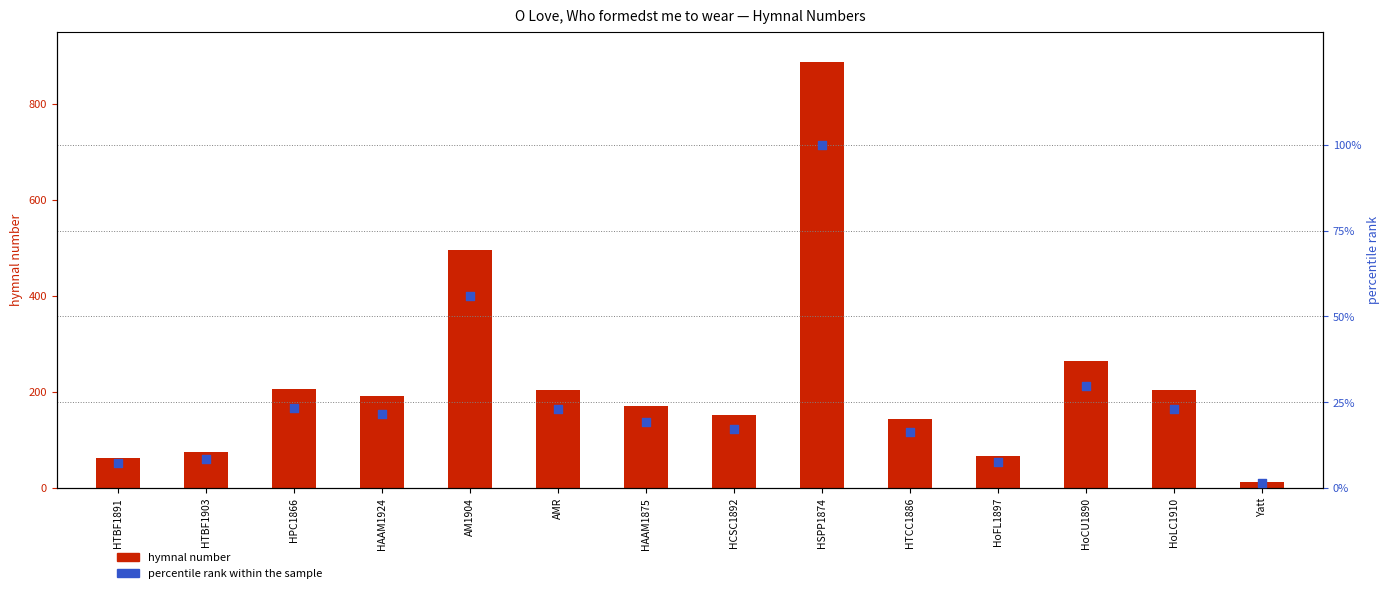

Which series contains the lowest Y value?

percentile rank within the sample